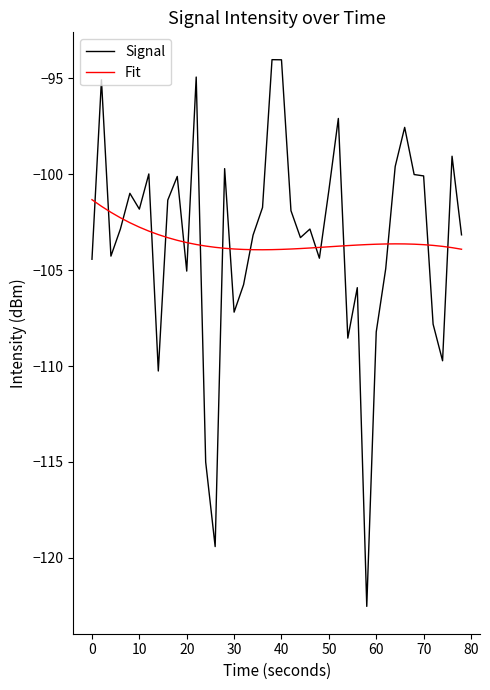

What is the highest value of the Signal series?

-94.0